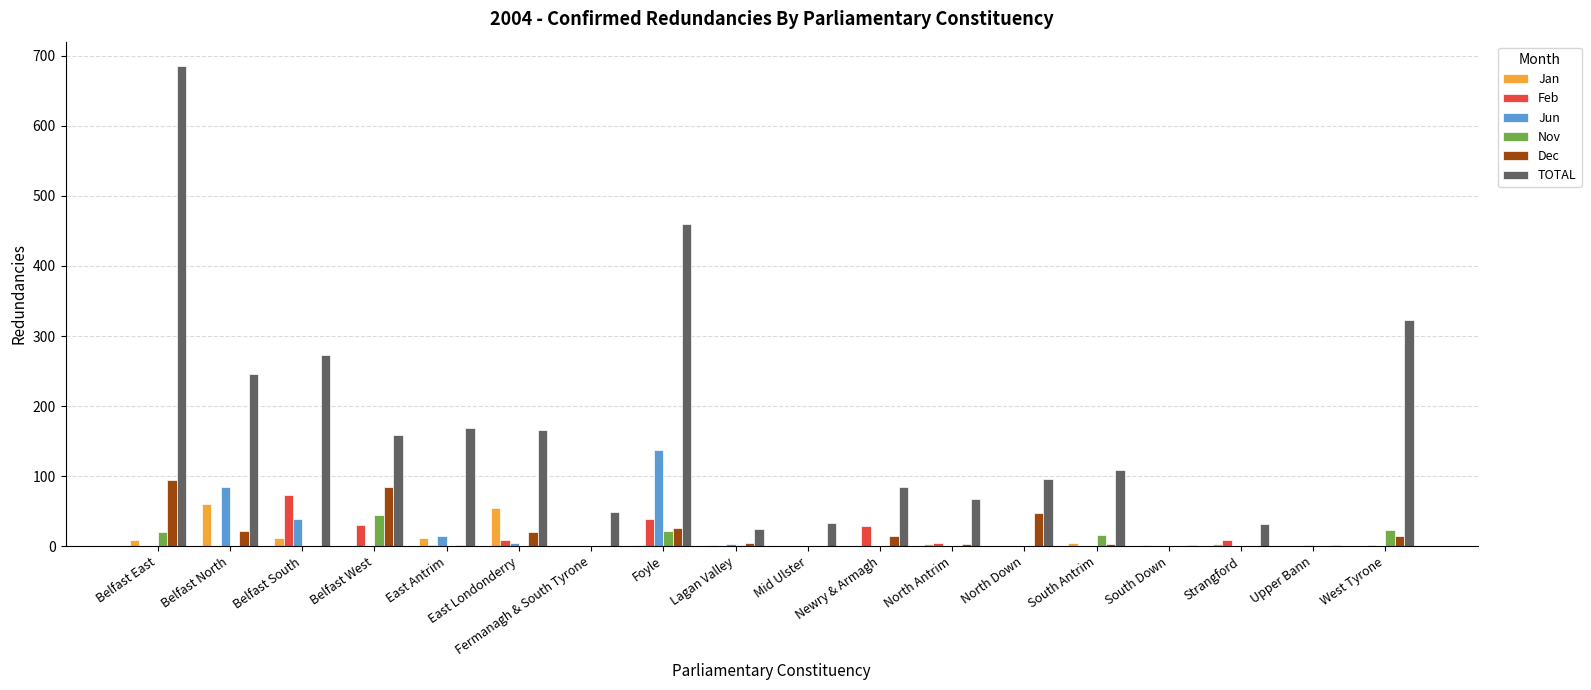

How many categories are shown in the chart?

18